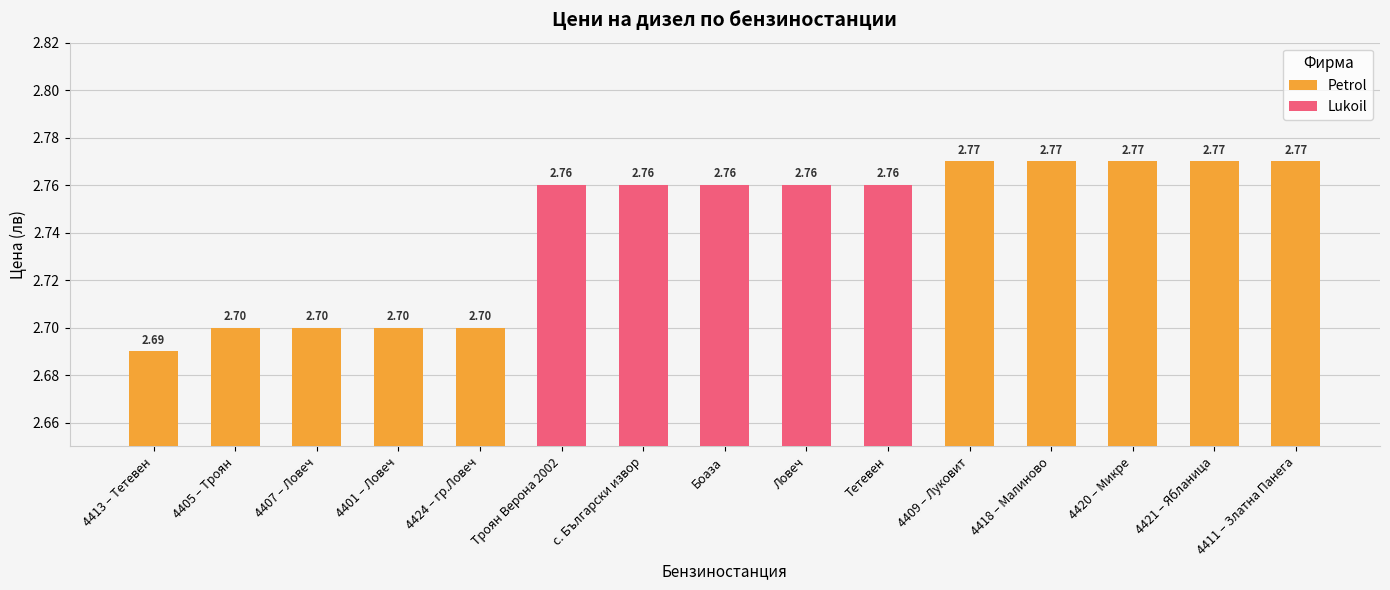

List the labels in order of value, smallest first.

4413 – Тетевен, 4405 – Троян, 4407 – Ловеч, 4401 – Ловеч, 4424 – гр.Ловеч, Троян Верона 2002, с. Български извор, Боаза, Ловеч, Тетевен, 4409 – Луковит, 4418 – Малиново, 4420 – Микре, 4421 – Ябланица, 4411 – Златна Панега